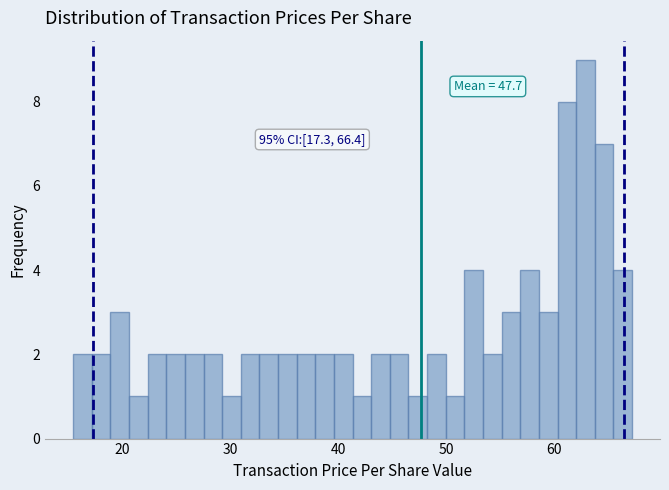

Around what value on the x-axis is the tallest bar? Give the approximate position of its centre, as read against the axis.

63